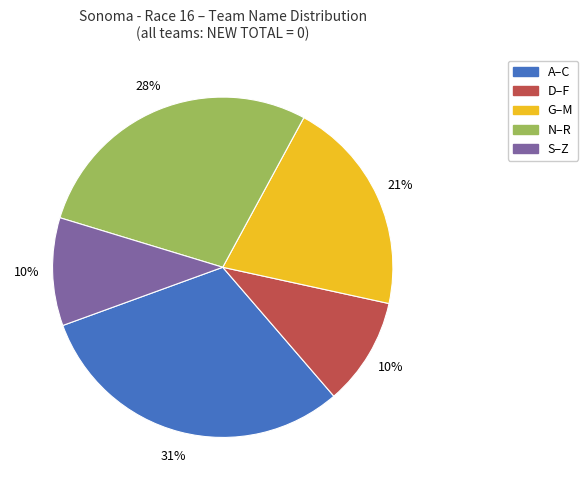

Is there any slice that represents more than half of the pie?

No